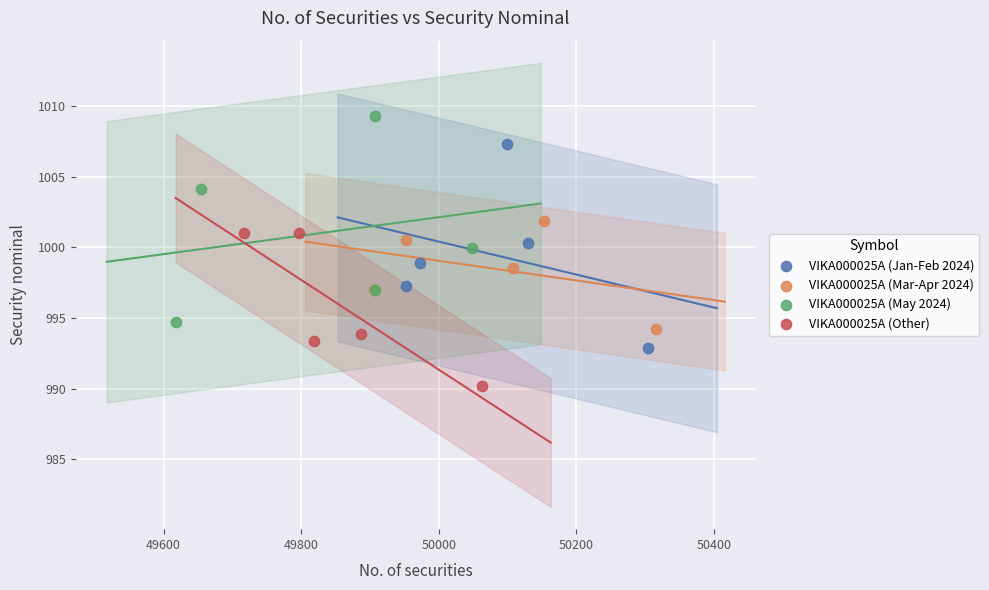

Which series contains the lowest Y value?

VIKA000025A (Other)